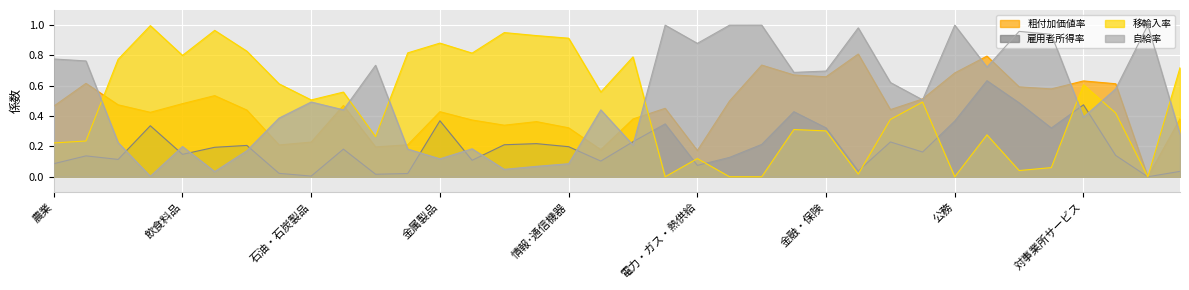

Reading left to right, what are all the values shown in this chart?

粗付加価値率: 農業=0.5	林業=0.6	漁業=0.5	鉱業=0.4	飲食料品=0.5	繊維製品=0.5	パルプ・紙・木製品=0.4	化学製品=0.2	石油・石炭製品=0.2	窯業・土石製品=0.5	鉄鋼=0.2	非鉄金属=0.2	金属製品=0.4	一般機械=0.4	電子部品=0.3	電気機械=0.4	情報･通信機器=0.3	輸送機械=0.2	その他の製造工業製品=0.4	建設=0.5	電力・ガス・熱供給=0.2	水道=0.5	廃棄物処理=0.7	商業=0.7	金融・保険=0.7	不動産=0.8	運輸・郵便=0.4	情報通信=0.5	公務=0.7	教育・研究=0.8	医療・福祉=0.6	その他の非営利団体サービス=0.6	対事業所サービス=0.6	対個人サービス=0.6	事務用品=0.0	分類不明=0.4
雇用者所得率: 農業=0.1	林業=0.1	漁業=0.1	鉱業=0.3	飲食料品=0.1	繊維製品=0.2	パルプ・紙・木製品=0.2	化学製品=0.0	石油・石炭製品=0.0	窯業・土石製品=0.2	鉄鋼=0.0	非鉄金属=0.0	金属製品=0.4	一般機械=0.1	電子部品=0.2	電気機械=0.2	情報･通信機器=0.2	輸送機械=0.1	その他の製造工業製品=0.2	建設=0.3	電力・ガス・熱供給=0.1	水道=0.1	廃棄物処理=0.2	商業=0.4	金融・保険=0.3	不動産=0.0	運輸・郵便=0.2	情報通信=0.2	公務=0.4	教育・研究=0.6	医療・福祉=0.5	その他の非営利団体サービス=0.3	対事業所サービス=0.5	対個人サービス=0.1	事務用品=0.0	分類不明=0.0
移輸入率: 農業=0.2	林業=0.2	漁業=0.8	鉱業=1.0	飲食料品=0.8	繊維製品=1.0	パルプ・紙・木製品=0.8	化学製品=0.6	石油・石炭製品=0.5	窯業・土石製品=0.6	鉄鋼=0.3	非鉄金属=0.8	金属製品=0.9	一般機械=0.8	電子部品=1.0	電気機械=0.9	情報･通信機器=0.9	輸送機械=0.6	その他の製造工業製品=0.8	建設=0.0	電力・ガス・熱供給=0.1	水道=0.0	廃棄物処理=0.0	商業=0.3	金融・保険=0.3	不動産=0.0	運輸・郵便=0.4	情報通信=0.5	公務=0.0	教育・研究=0.3	医療・福祉=0.0	その他の非営利団体サービス=0.1	対事業所サービス=0.6	対個人サービス=0.4	事務用品=0.0	分類不明=0.7
自給率: 農業=0.8	林業=0.8	漁業=0.2	鉱業=0.0	飲食料品=0.2	繊維製品=0.0	パルプ・紙・木製品=0.2	化学製品=0.4	石油・石炭製品=0.5	窯業・土石製品=0.4	鉄鋼=0.7	非鉄金属=0.2	金属製品=0.1	一般機械=0.2	電子部品=0.0	電気機械=0.1	情報･通信機器=0.1	輸送機械=0.4	その他の製造工業製品=0.2	建設=1.0	電力・ガス・熱供給=0.9	水道=1.0	廃棄物処理=1.0	商業=0.7	金融・保険=0.7	不動産=1.0	運輸・郵便=0.6	情報通信=0.5	公務=1.0	教育・研究=0.7	医療・福祉=1.0	その他の非営利団体サービス=0.9	対事業所サービス=0.4	対個人サービス=0.6	事務用品=1.0	分類不明=0.3